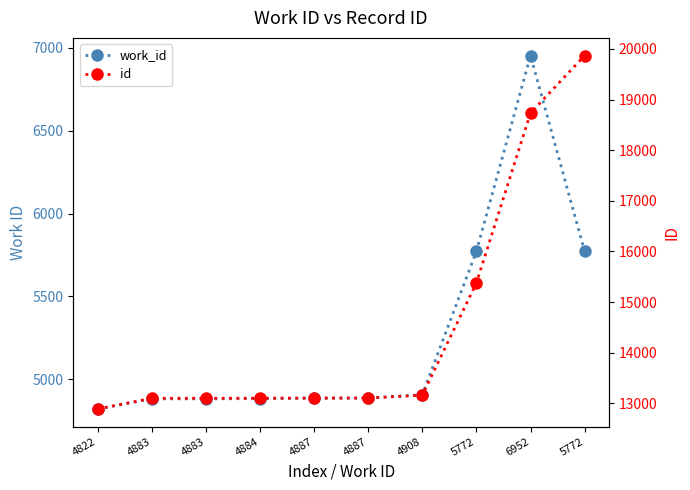

How many values in the id series exceed 13107?

4